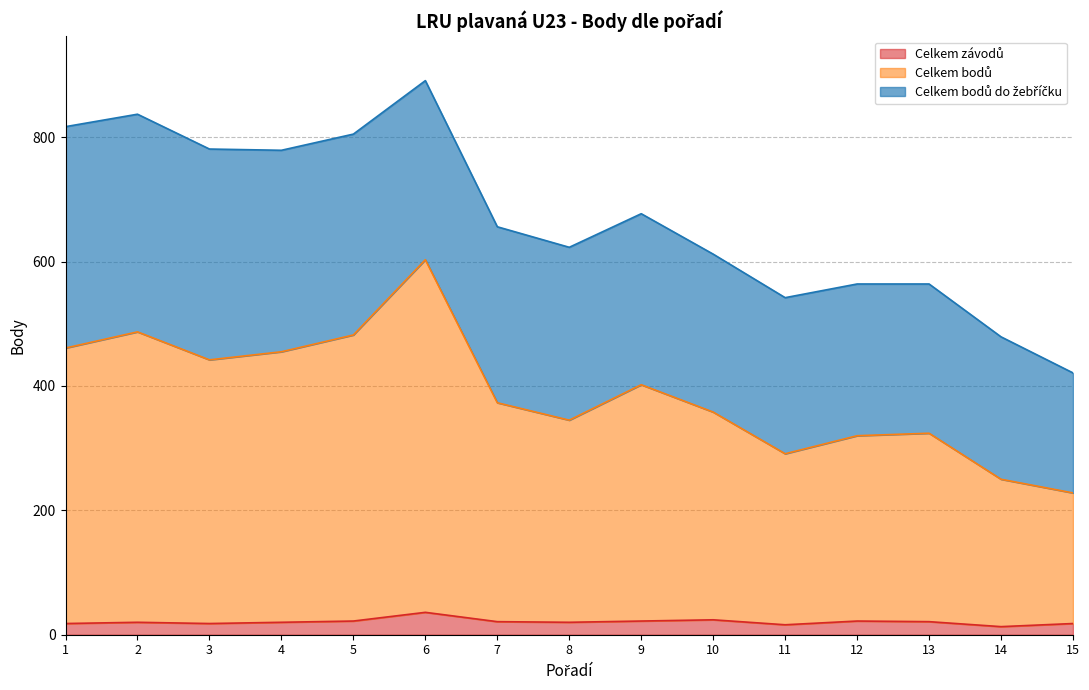

True or false: Celkem bodů and Celkem závodů cross at least once.

False